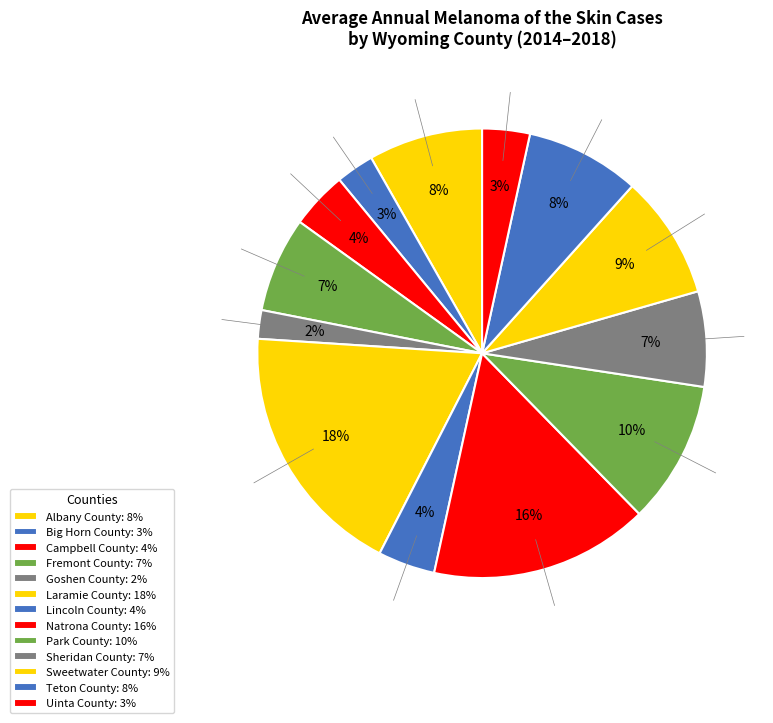

How many slices are in this pie chart?

13